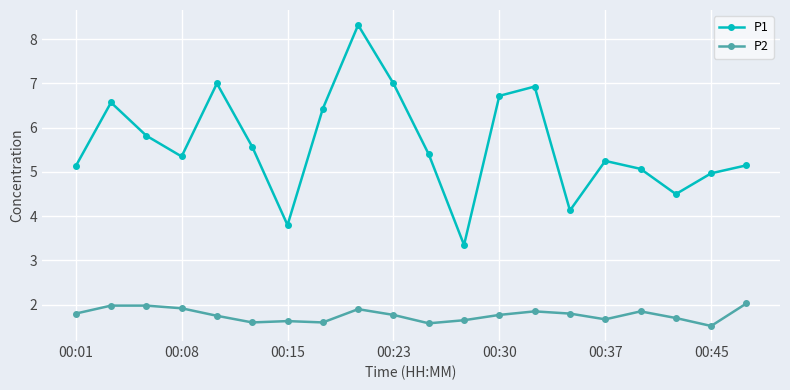

What is the value of the P1 point at the 13th from the left?

6.7